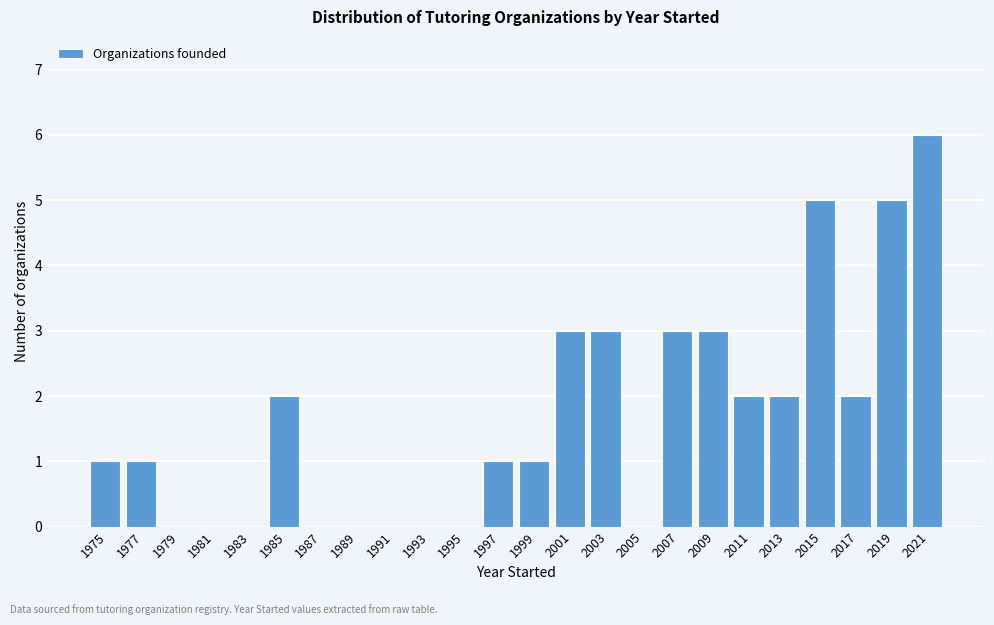

Reading left to right, list all the values displayed in this chart.

1975=1	1977=1	1979=0	1981=0	1983=0	1985=2	1987=0	1989=0	1991=0	1993=0	1995=0	1997=1	1999=1	2001=3	2003=3	2005=0	2007=3	2009=3	2011=2	2013=2	2015=5	2017=2	2019=5	2021=6